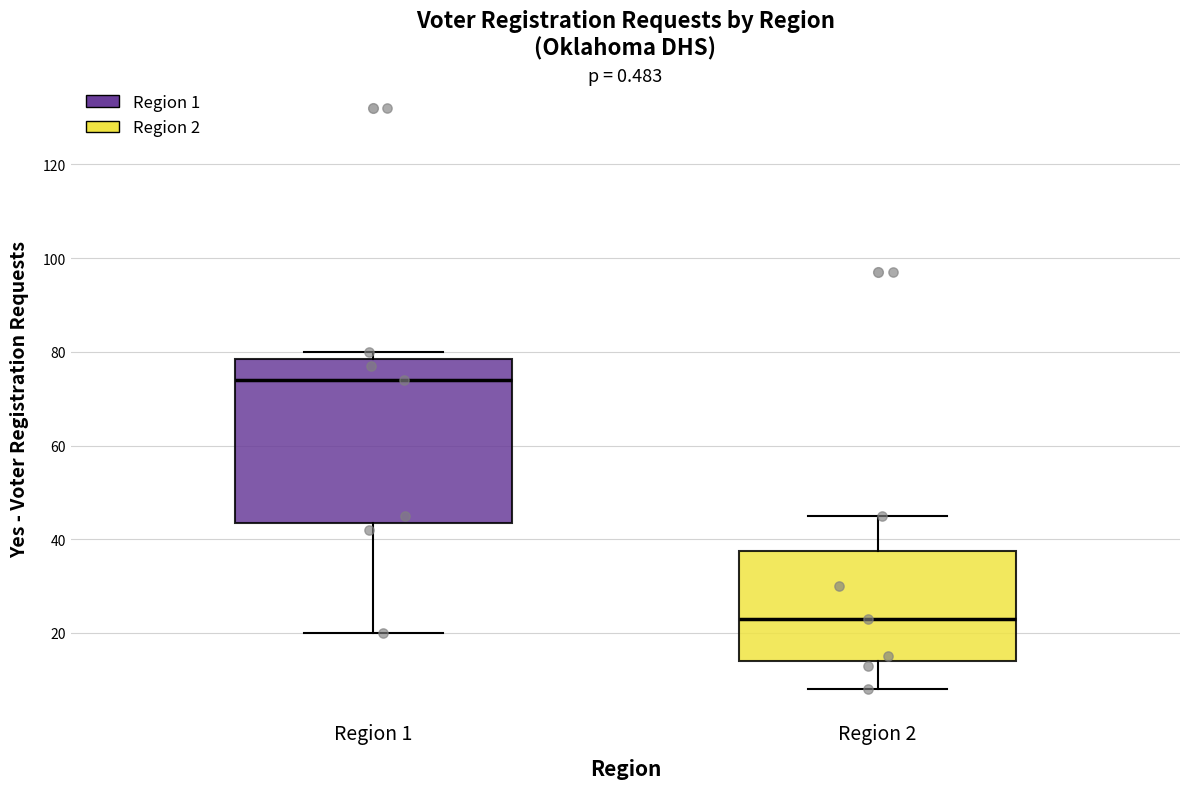

Reading left to right, read every box against the y-axis: the position of its median line, the range the box covers, and the ends of its whiskers. The values are not printed on the chart, so give them approximately, as read against the axis.

Region 1: median 74, box 44 to 78, whiskers 20 to 80
Region 2: median 24, box 14 to 38, whiskers 8 to 46